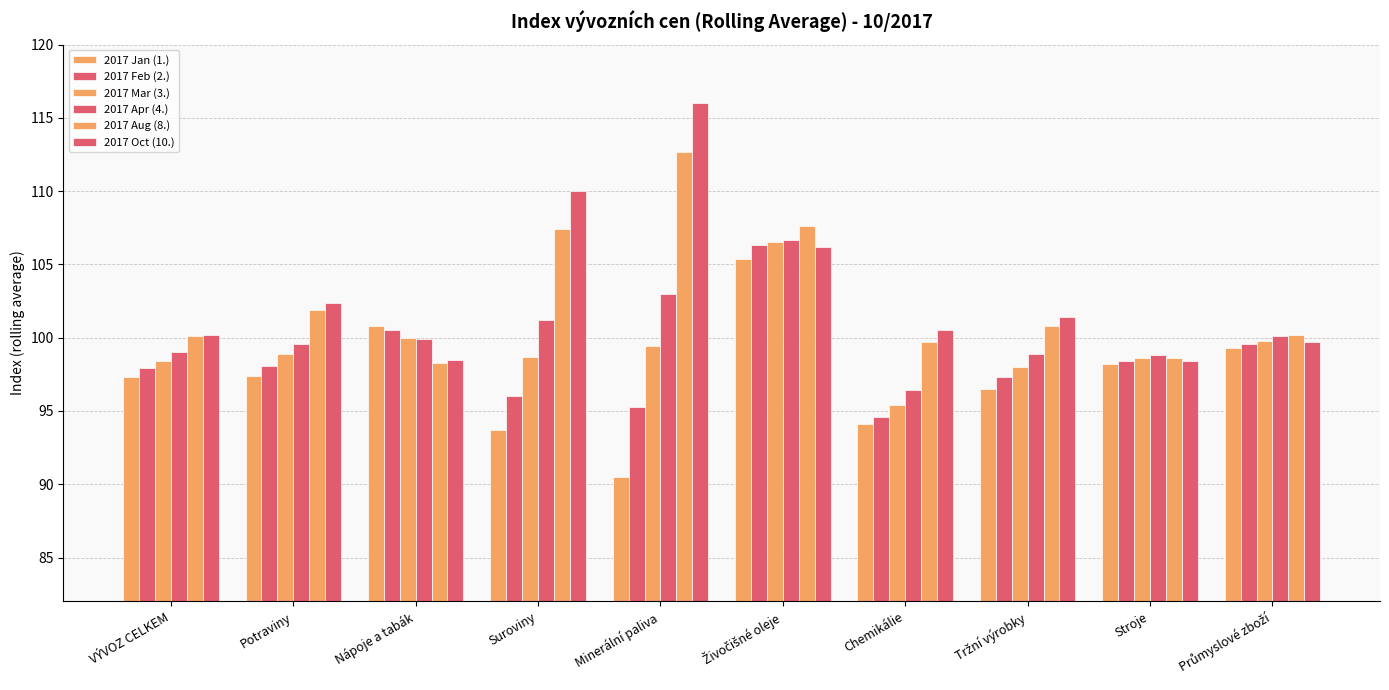

Is it true that 2017 Jan (1.) equals 97.3 at VÝVOZ CELKEM?

True